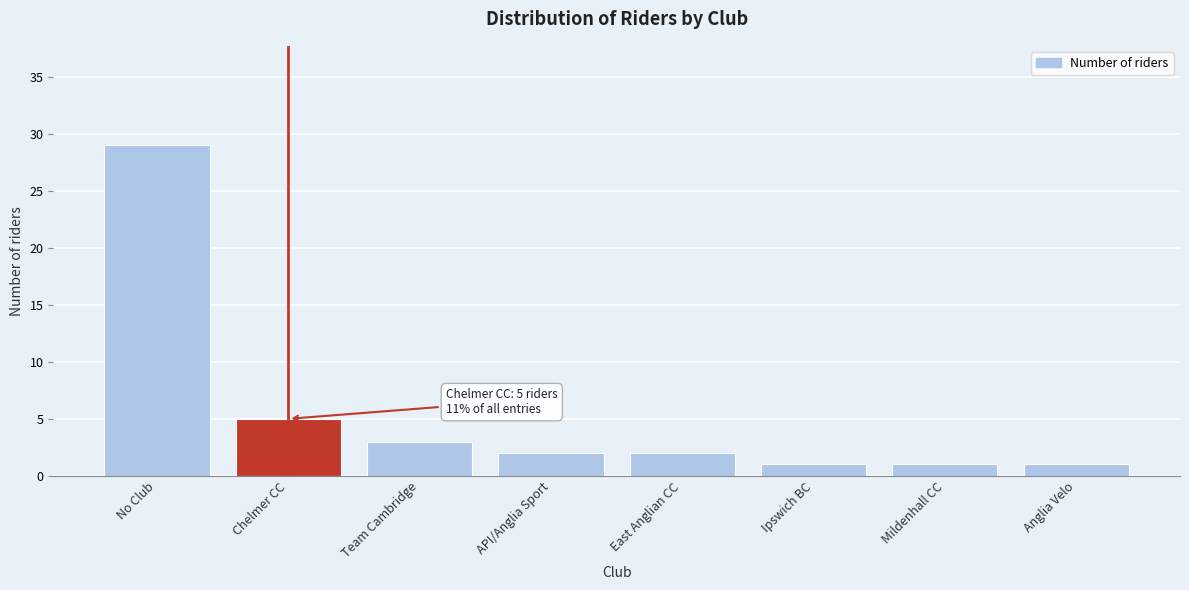

Reading left to right, what are all the values shown in this chart?

No Club=29	Chelmer CC=5	Team Cambridge=3	API/Anglia Sport=2	East Anglian CC=2	Ipswich BC=1	Mildenhall CC=1	Anglia Velo=1